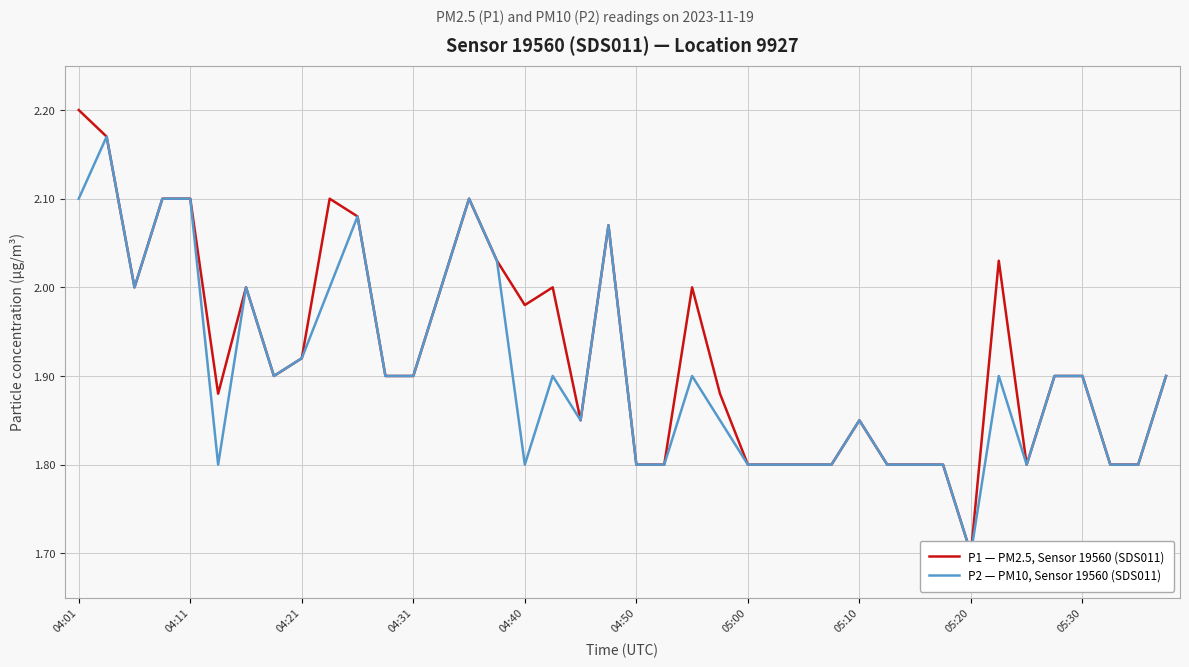

True or false: P1 — PM2.5, Sensor 19560 (SDS011) has more than 1 points higher than both neighbors.

True